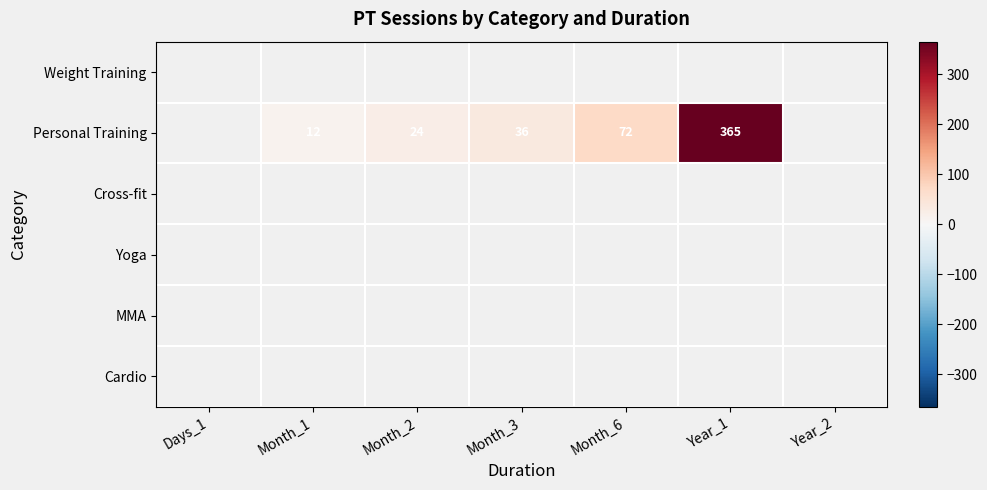

How many data points does each series have?

7